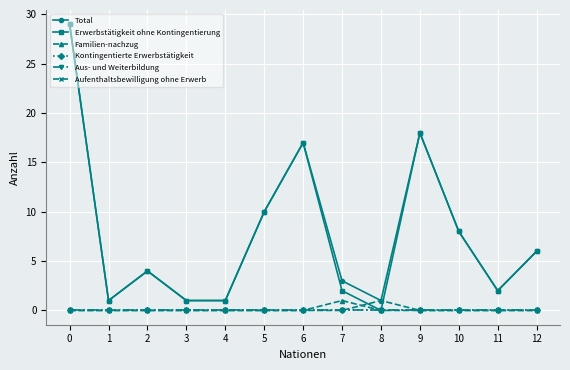

True or false: Familien-nachzug and Aufenthaltsbewilligung ohne Erwerb intersect in this chart.

True